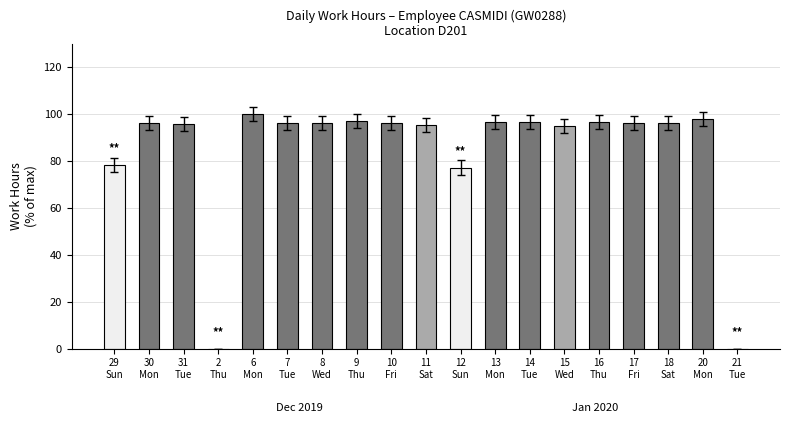

What is the maximum value shown in the chart?

100.0